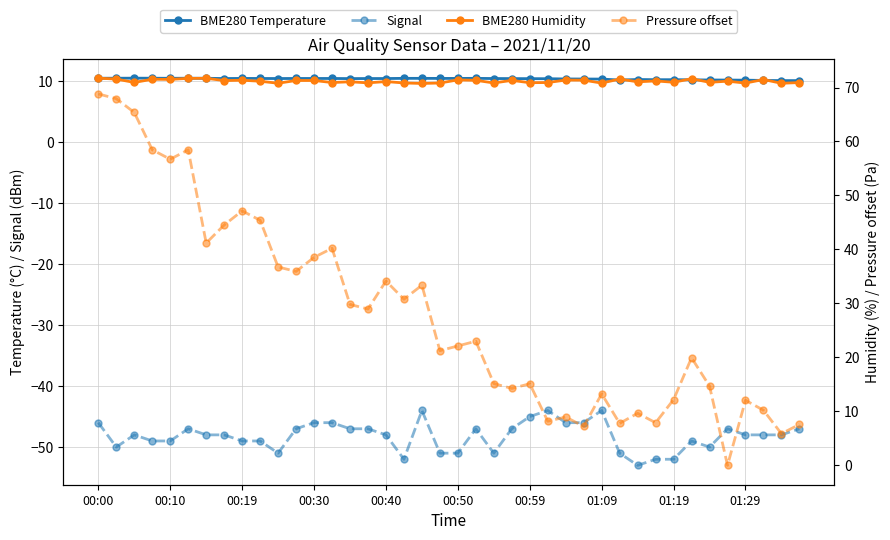

Where is BME280 Humidity nearest to the value 71?

01:19